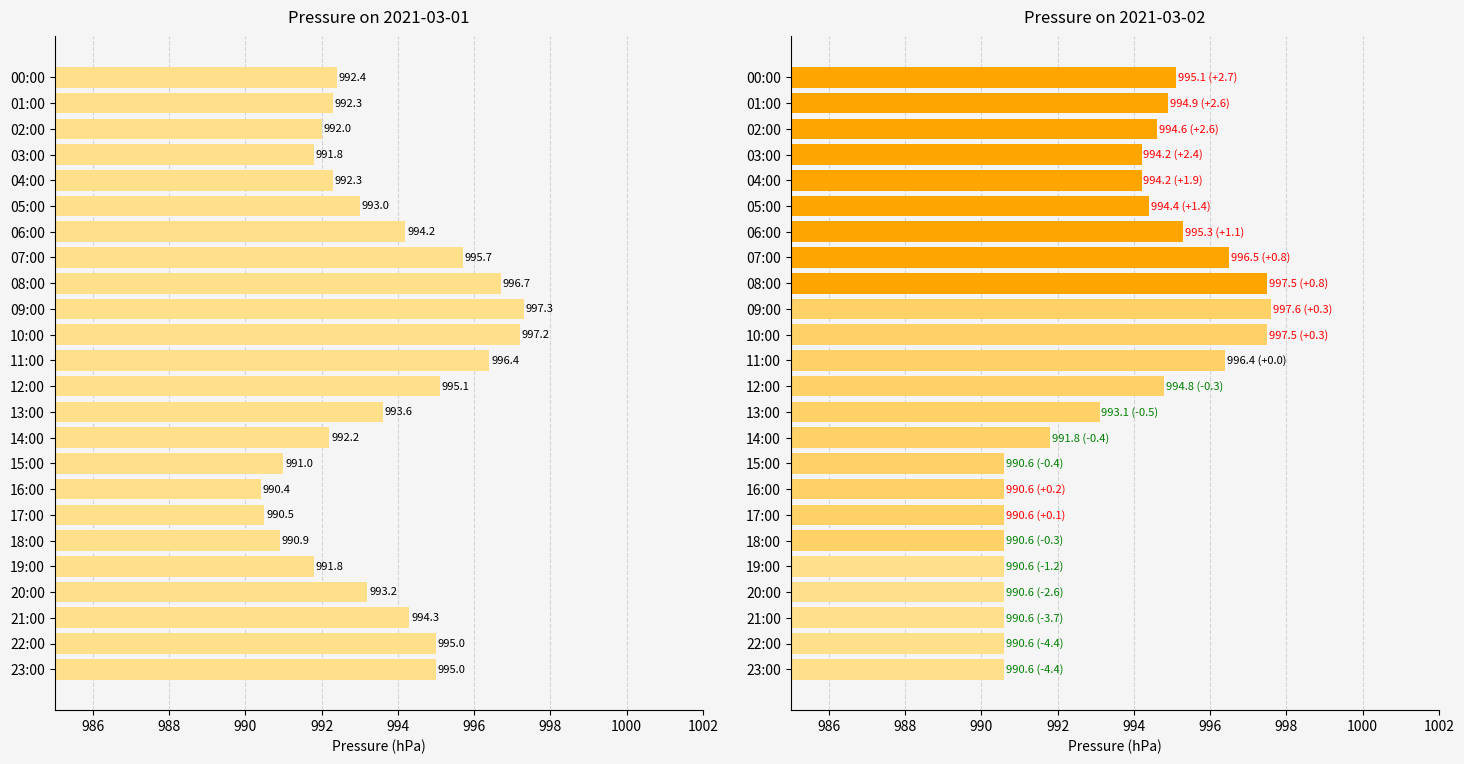

At which label does 2021-03-02 reach its minimum?

15:00